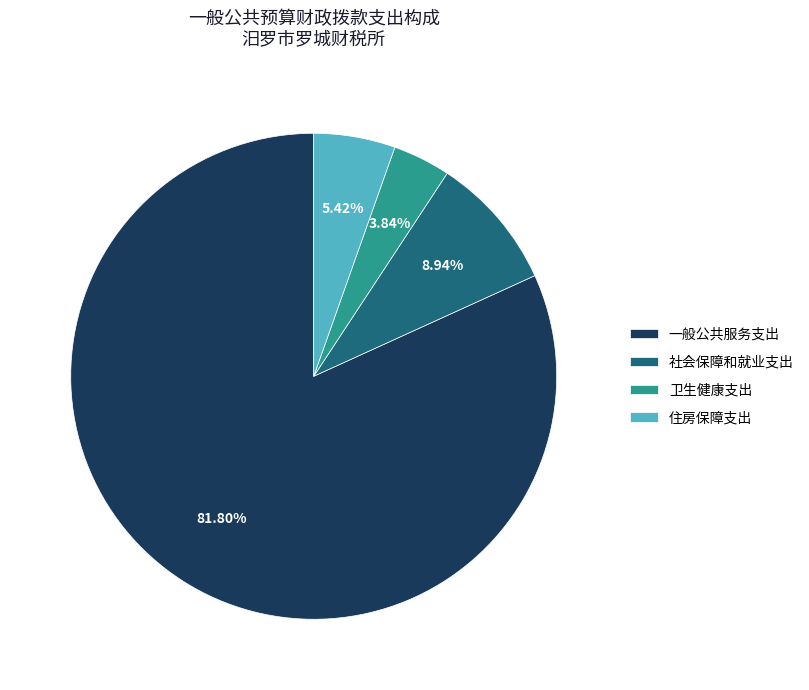

Which has a higher value, 一般公共服务支出 or 住房保障支出?

一般公共服务支出